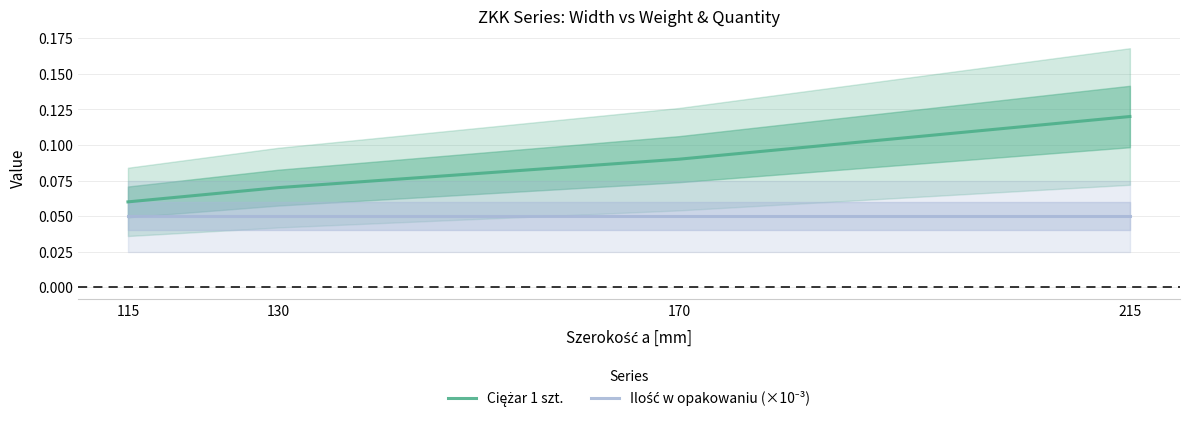

How many series are shown in this chart?

2